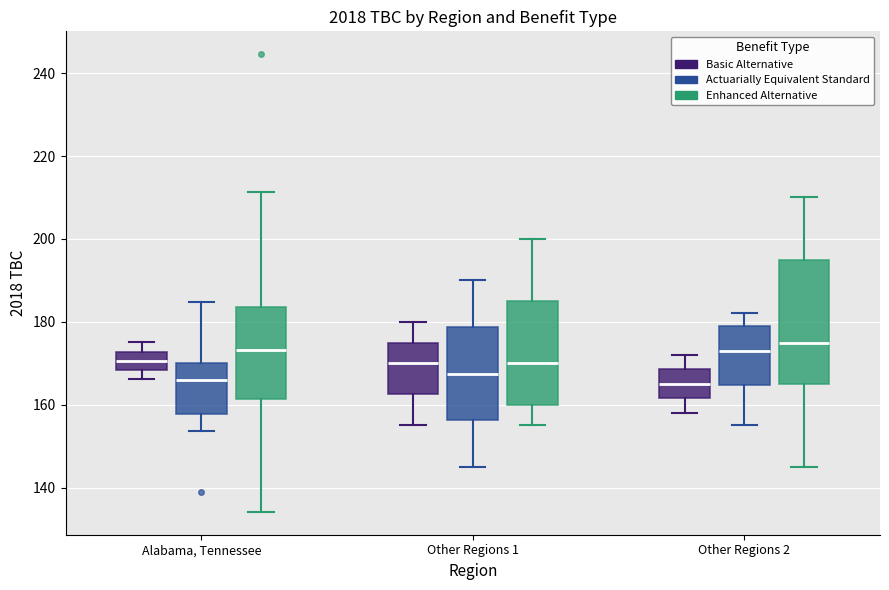

Where is the upper edge of the box for Other Regions 2 (Enhanced Alternative) on the y-axis? The values are not printed on the chart, so give them approximately, as read against the axis.

196